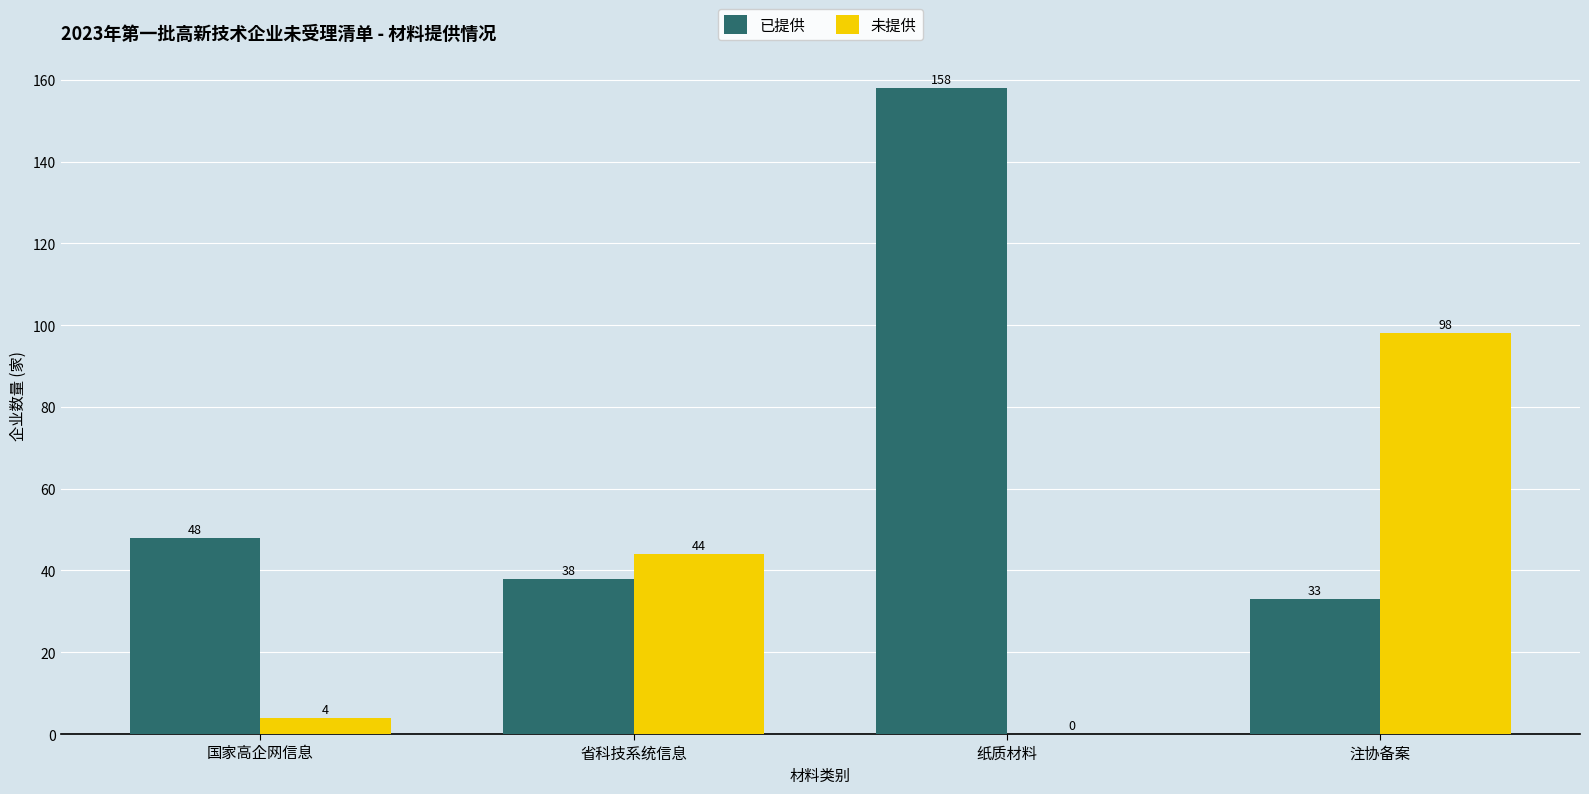

What are all the series names shown in the legend?

已提供, 未提供